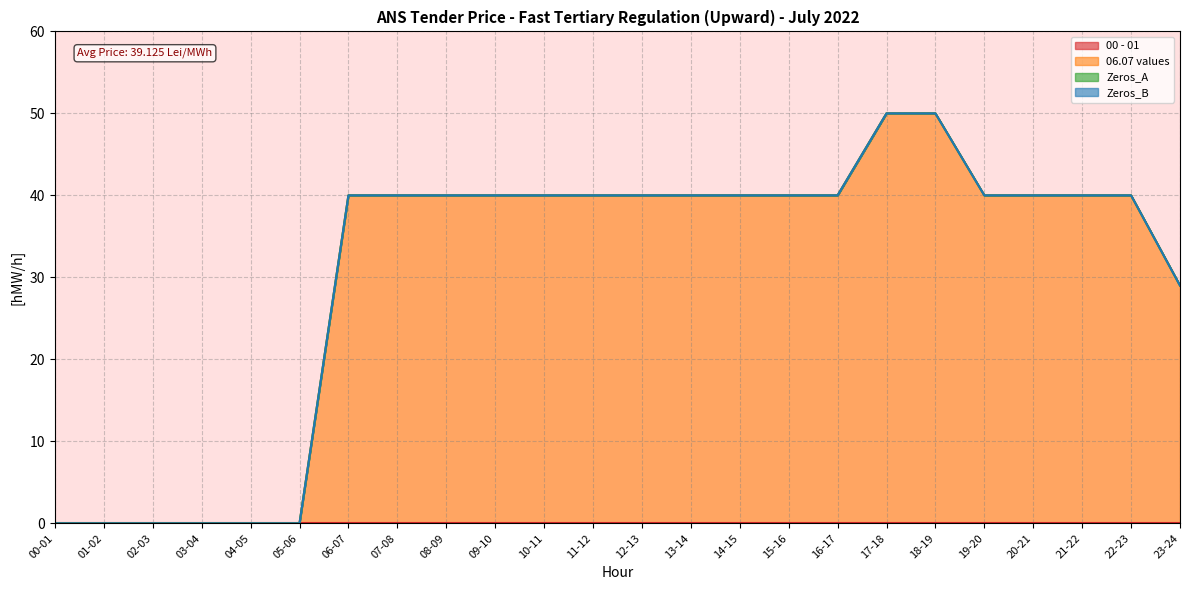

What is the label of the 14th point from the right?

10-11